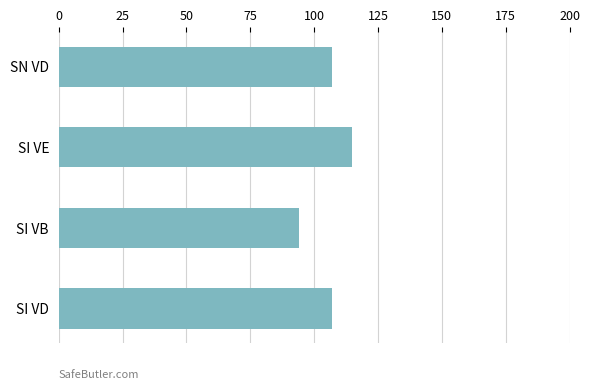

What is the difference between the second highest and minimum values?

13.0